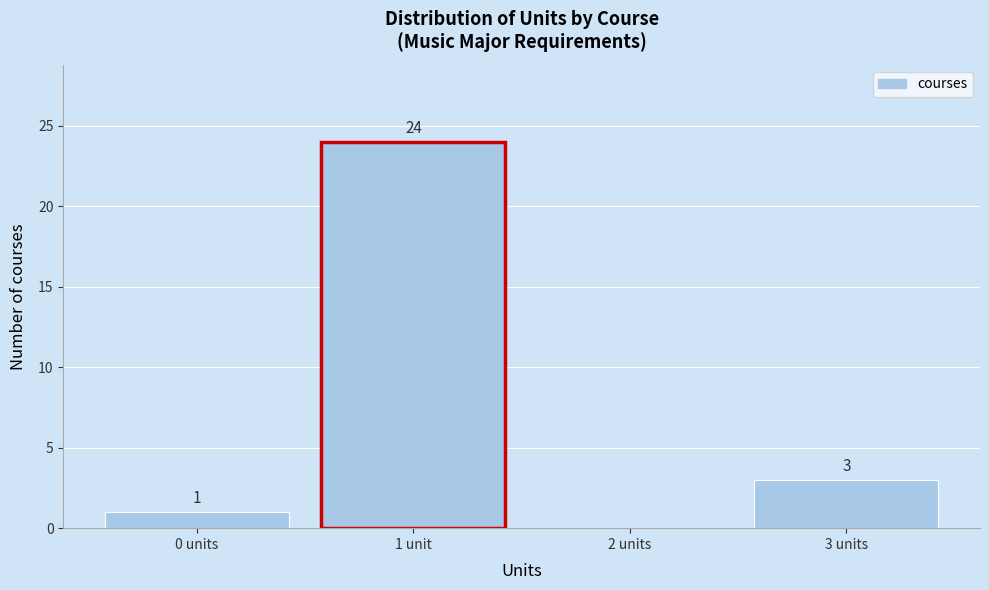

Reading left to right, list all the values displayed in this chart.

0 units=1	1 unit=24	2 units=0	3 units=3